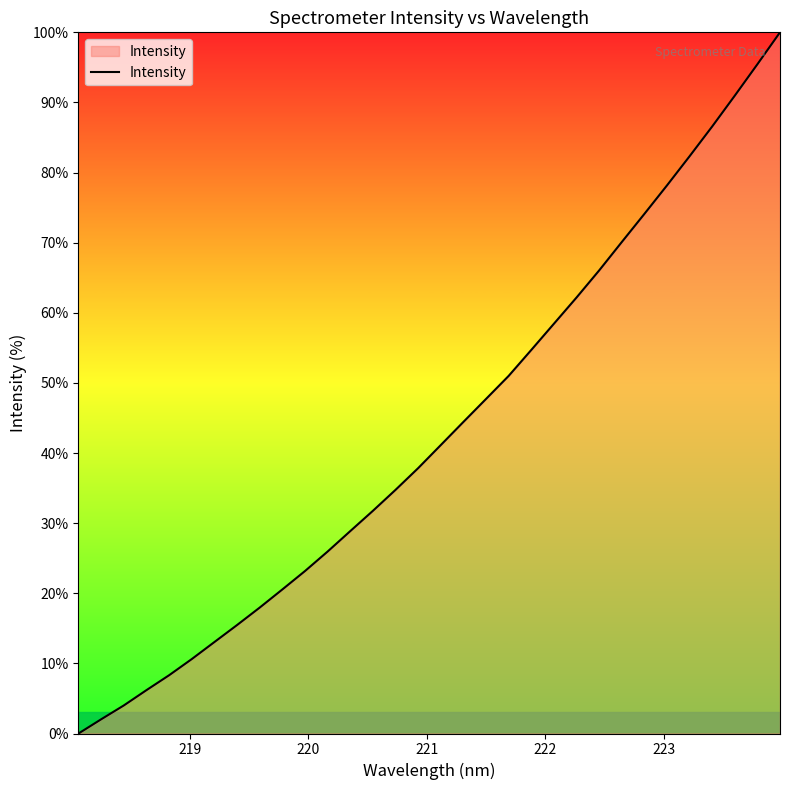

What is the greatest value displayed?

100.0